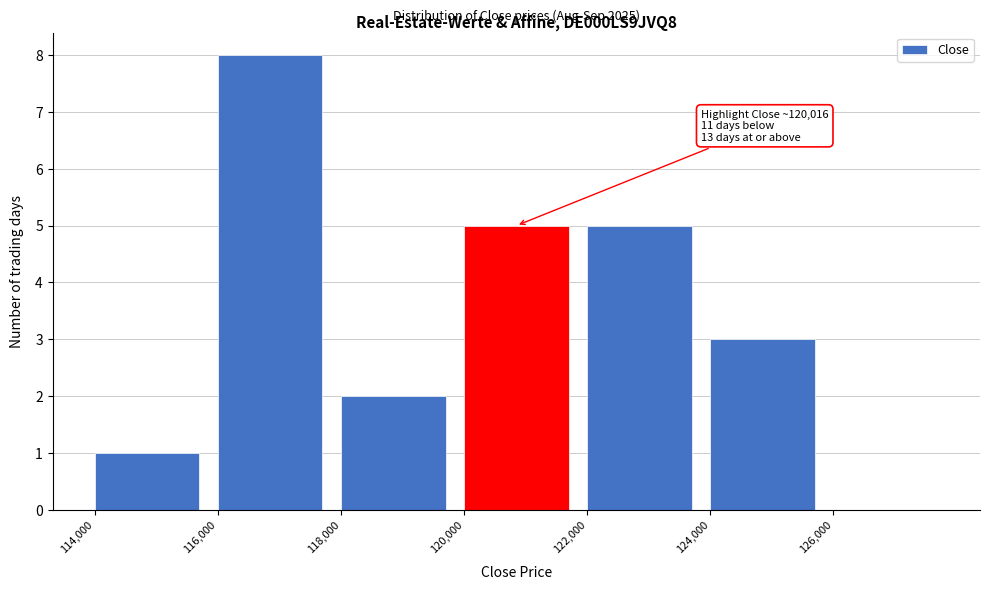

Which range on the x-axis has the tallest bar?

116000 to 118000